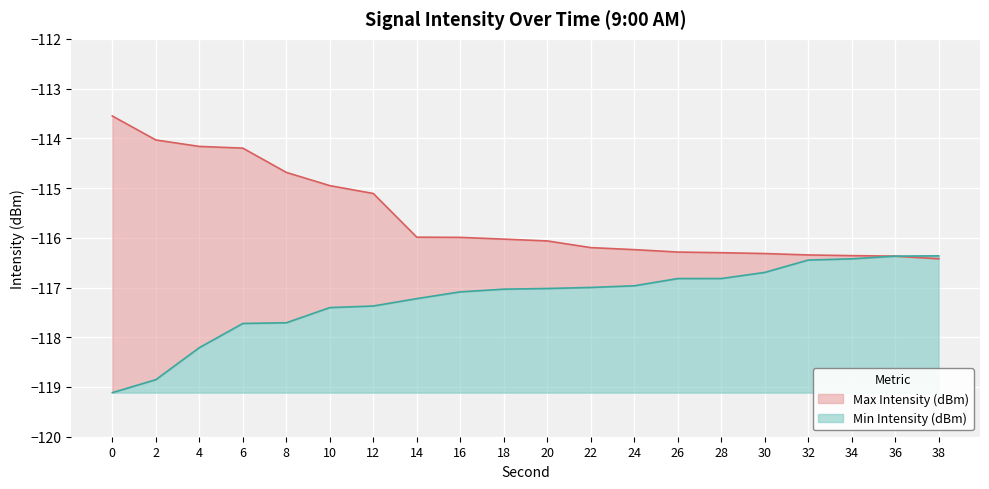

Between 24 and 36, which series saw the biggest shift?

Min Intensity (dBm)